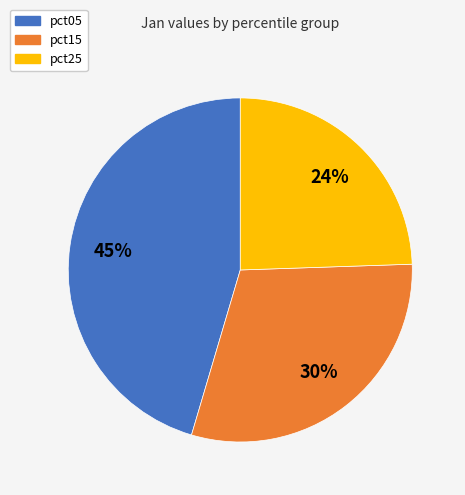

Does any single category account for the majority?

No